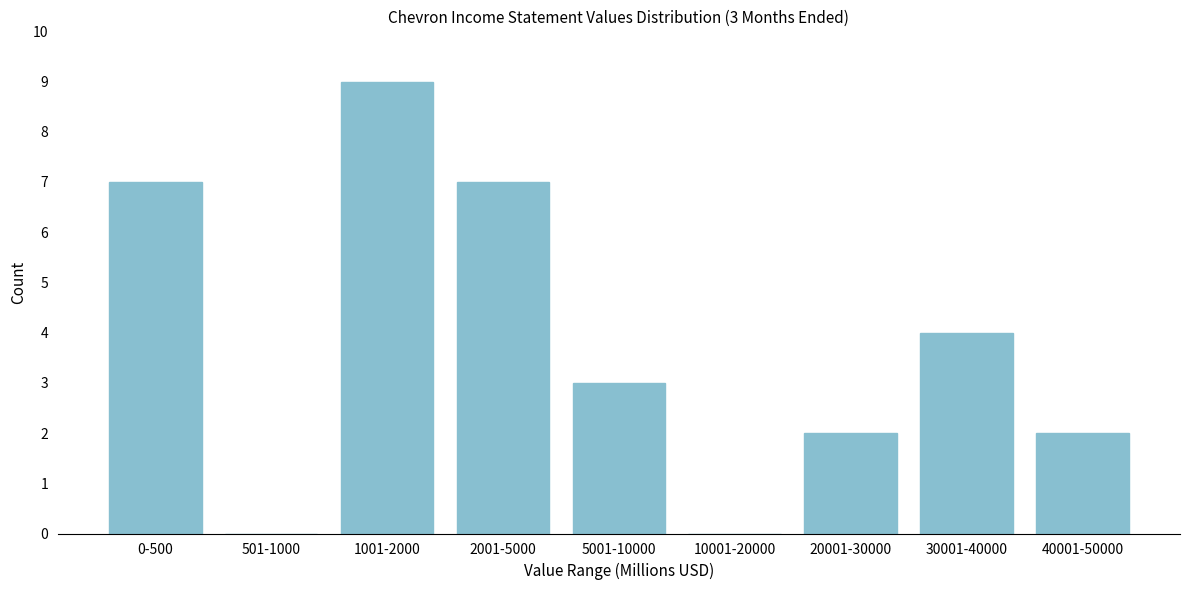

Reading right to left, extract all data points from this chart.

40001-50000=2	30001-40000=4	20001-30000=2	10001-20000=0	5001-10000=3	2001-5000=7	1001-2000=9	501-1000=0	0-500=7